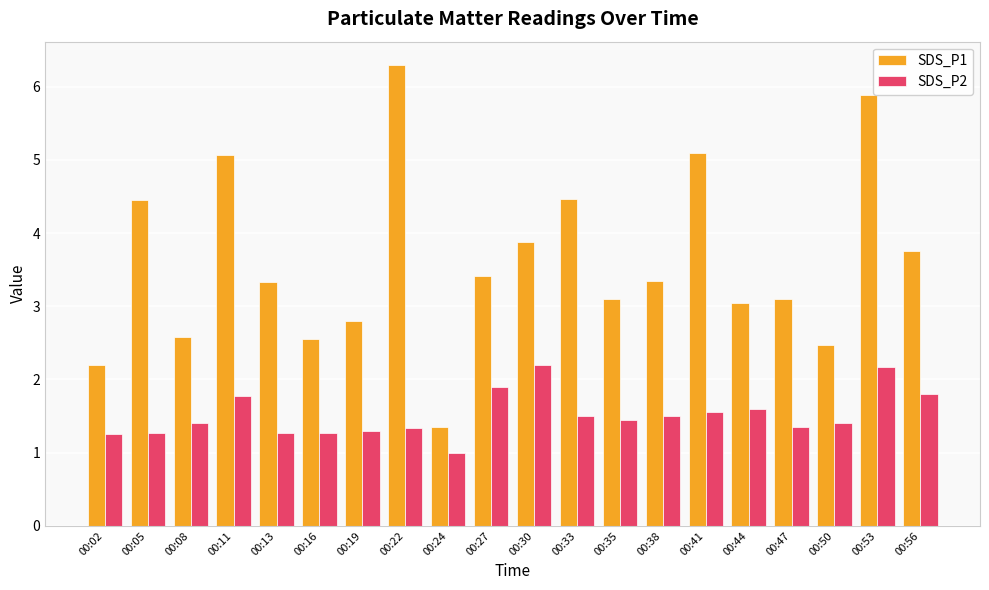

What is the average value of the SDS_P2 series?

1.5